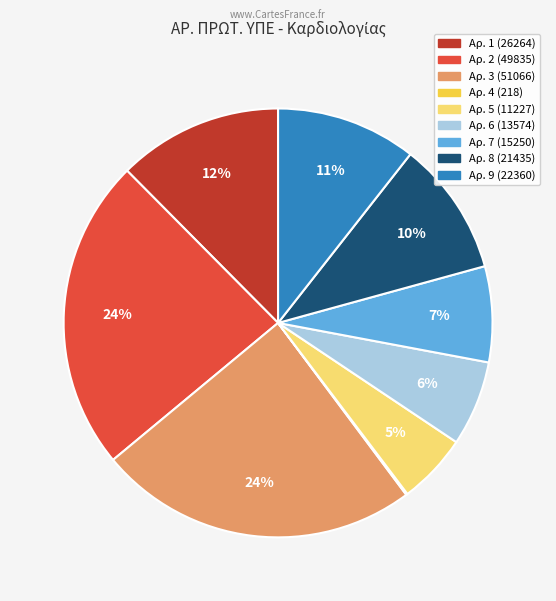

To the nearest percent, what is the difference between the largest and smallest slice percentages?

24%